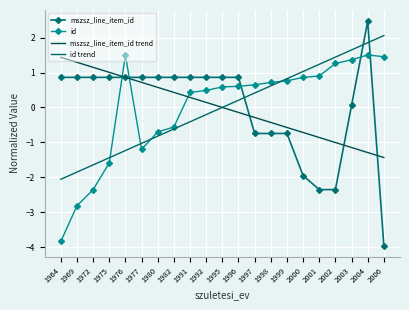

What is the value of the id point at the 3rd from the left?

-2.4